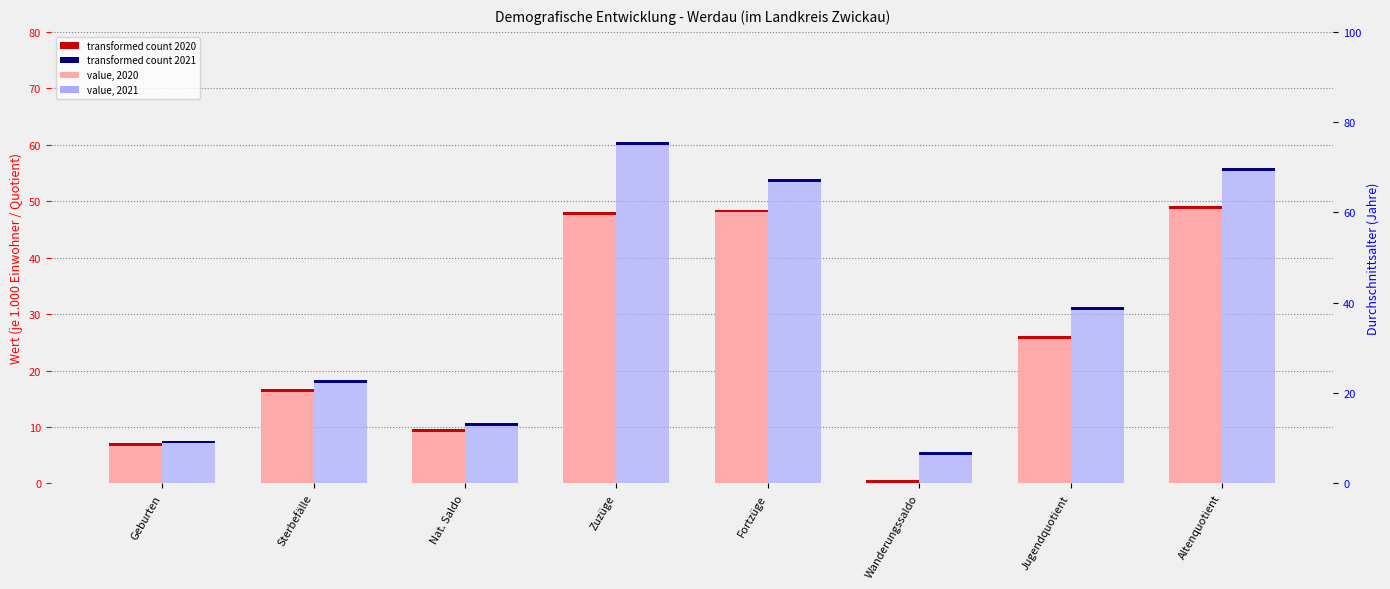

Does the chart contain any negative values?

No